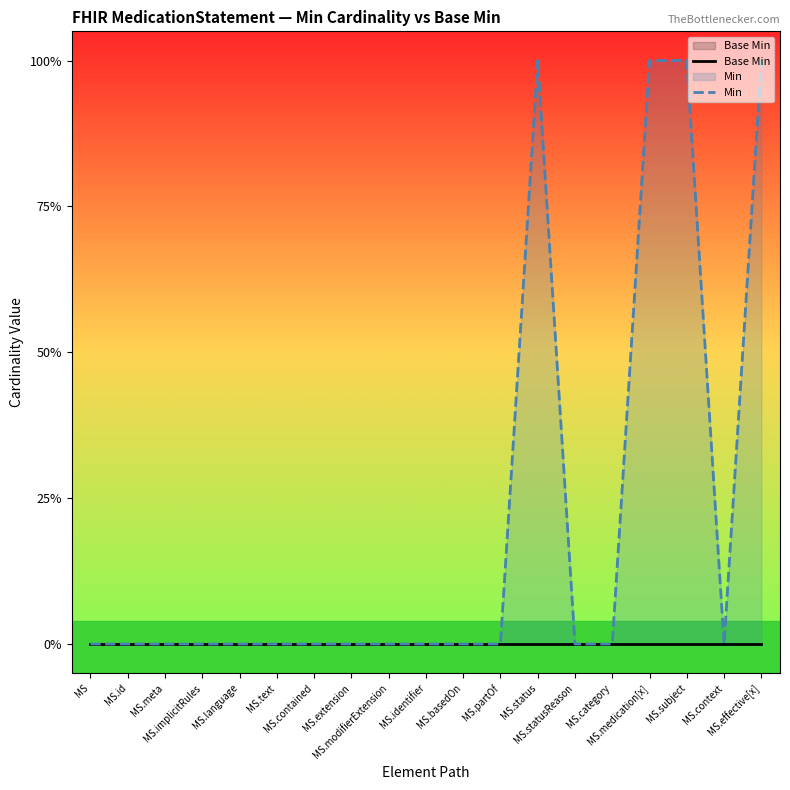

What position from the right is MS.context?

2